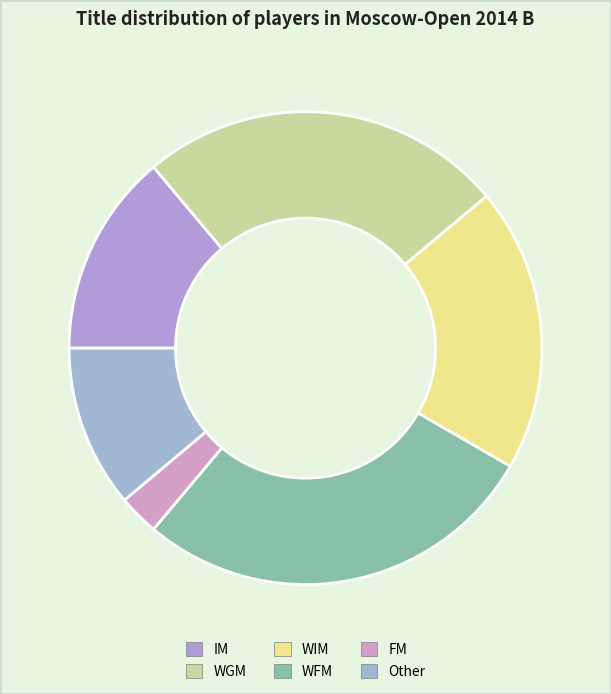

Which category has the smallest portion of the pie?

FM